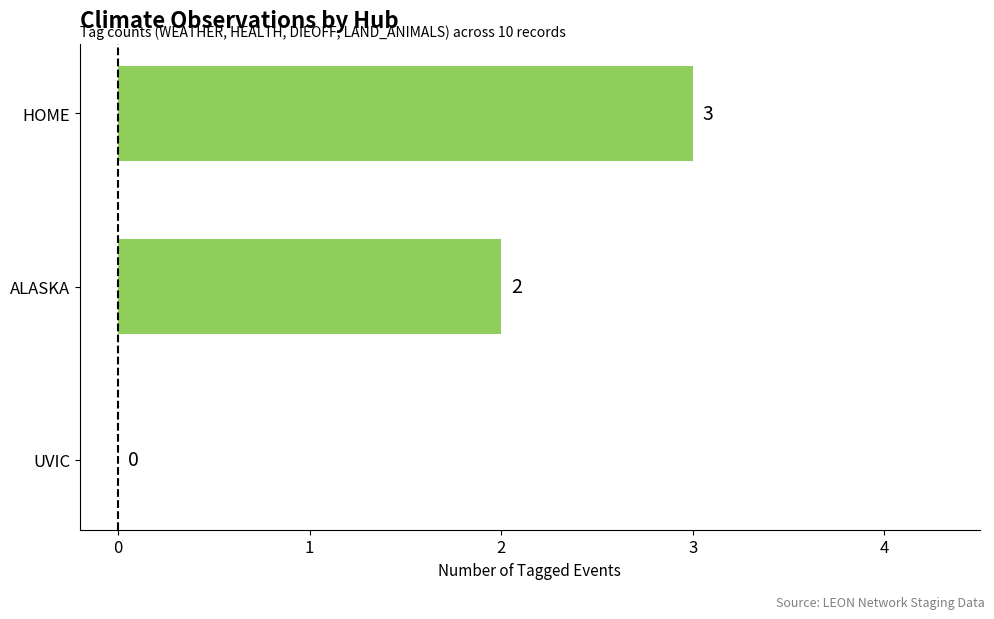

What is the sum of all values?

5